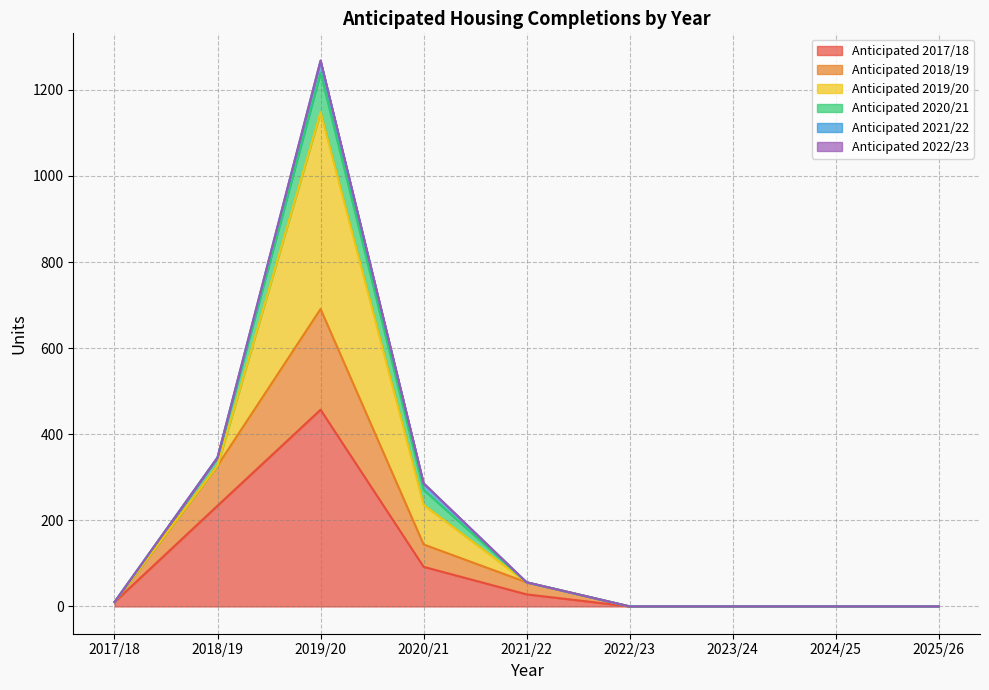

Does the chart display data point markers on the line(s)?

No